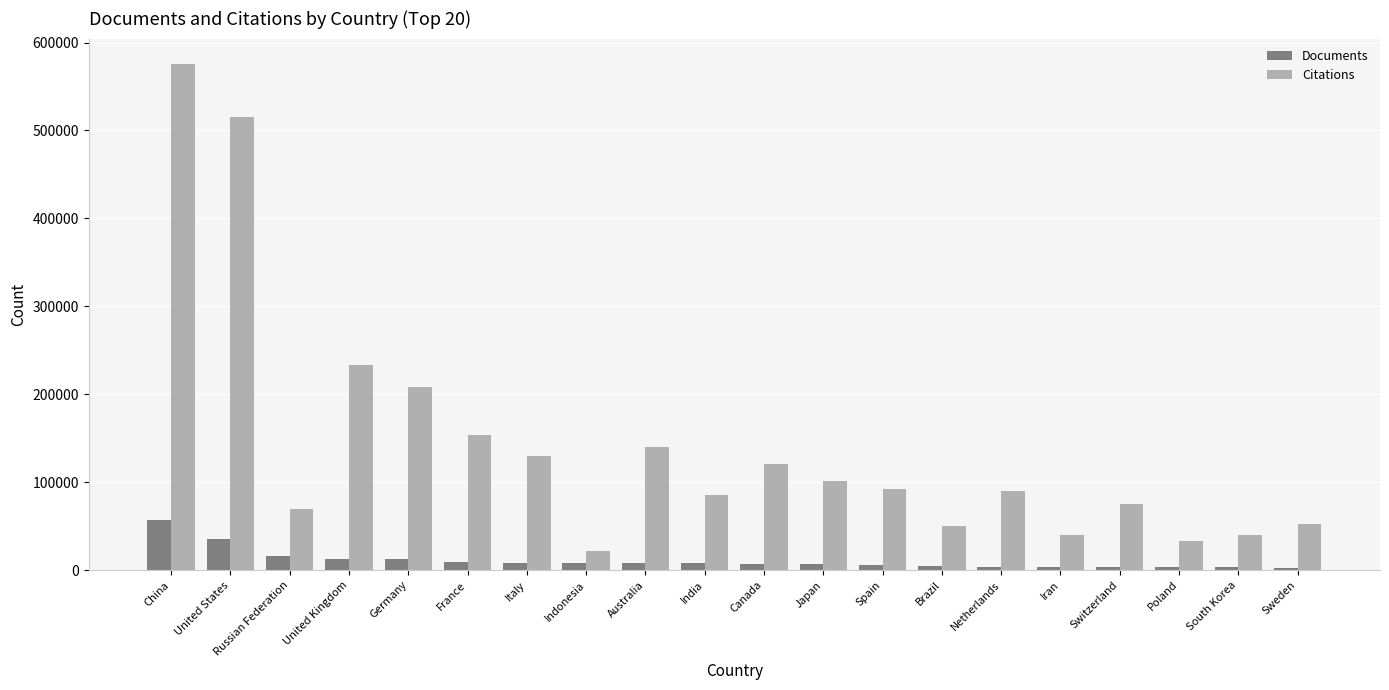

What is the greatest value displayed?

575701